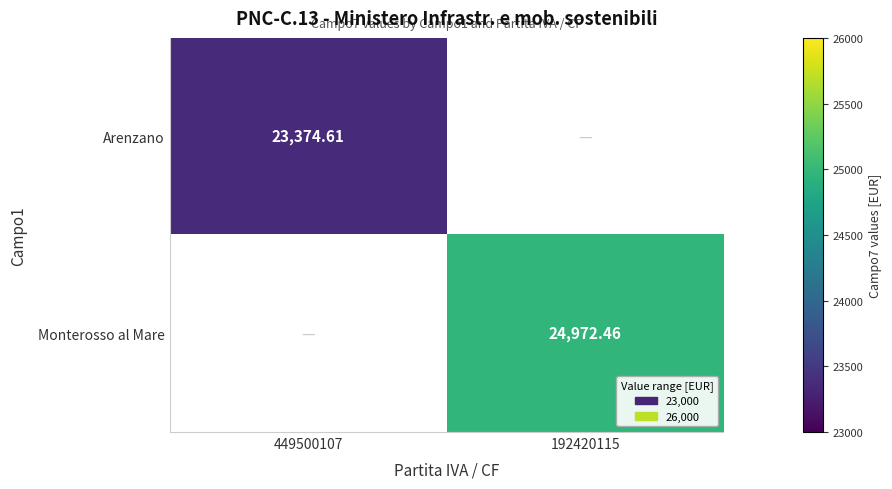

At which label is Monterosso al Mare closest to 12486?

449500107